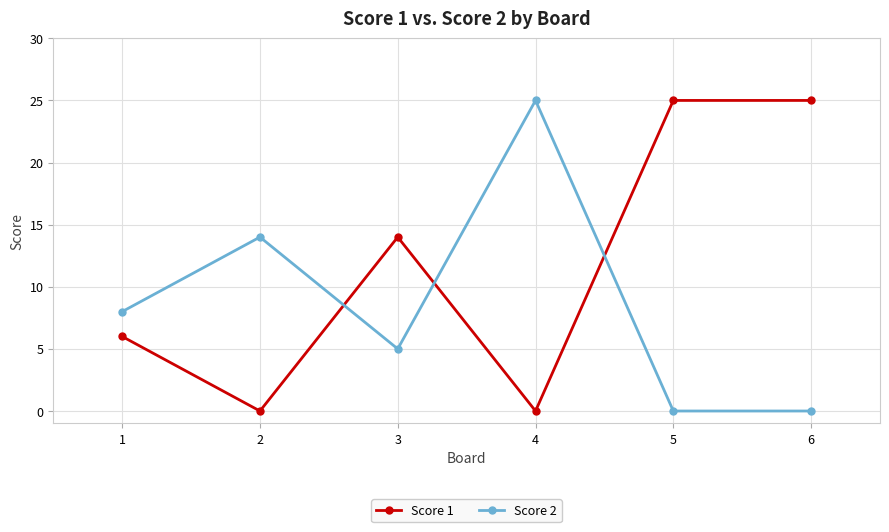

At which label is Score 2 closest to 12?

2